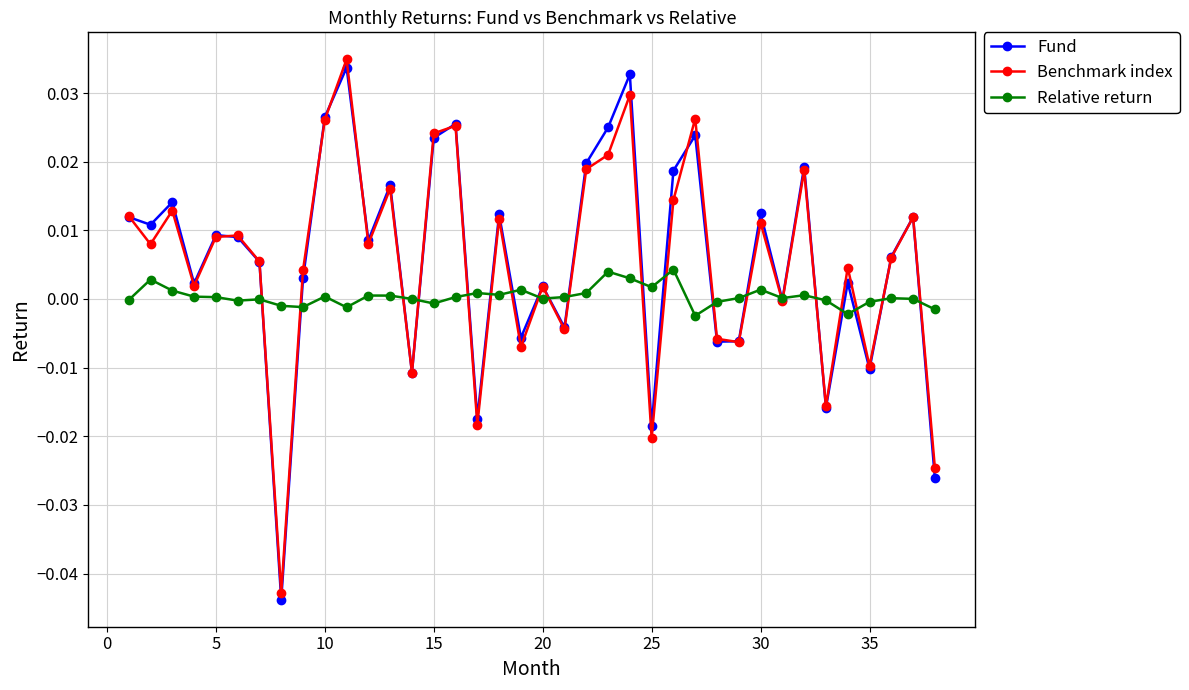

True or false: Fund has more than 1 points higher than both neighbors.

True